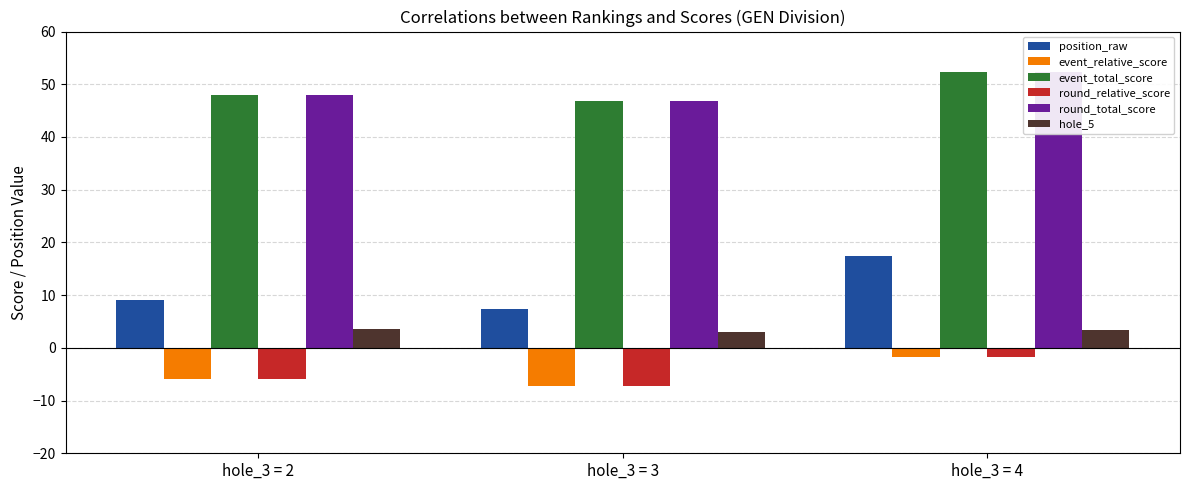

At which label is hole_5 closest to 3?

hole_3 = 3